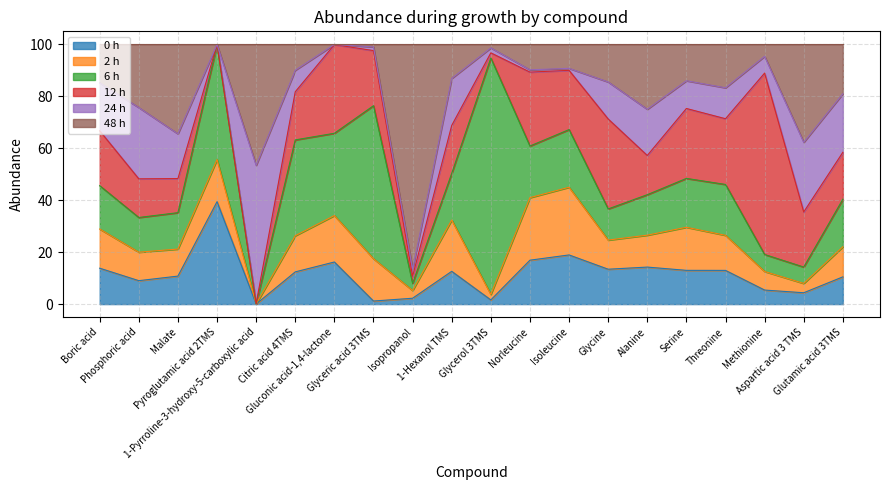

How many values in the 48 h series are below 14?

9